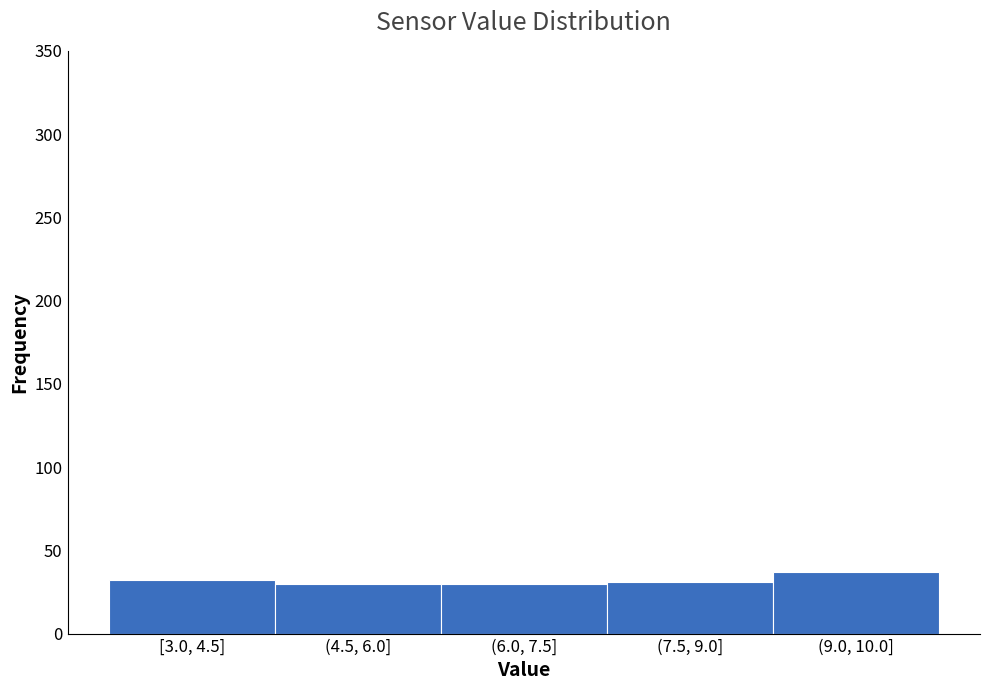

True or false: the data shows 11 at (7.5, 9.0].

False